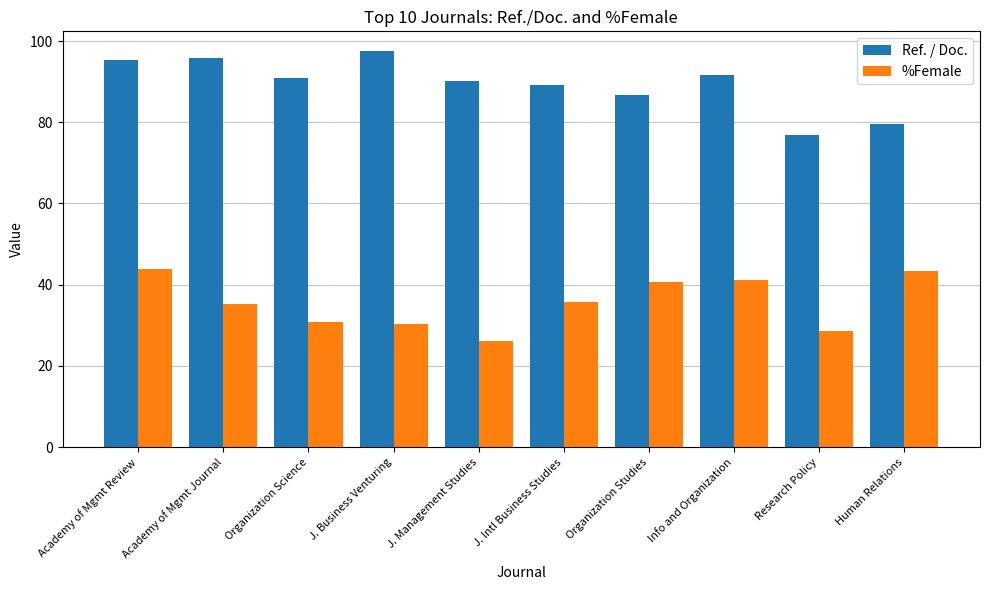

What is the lowest value of the %Female series?

26.2